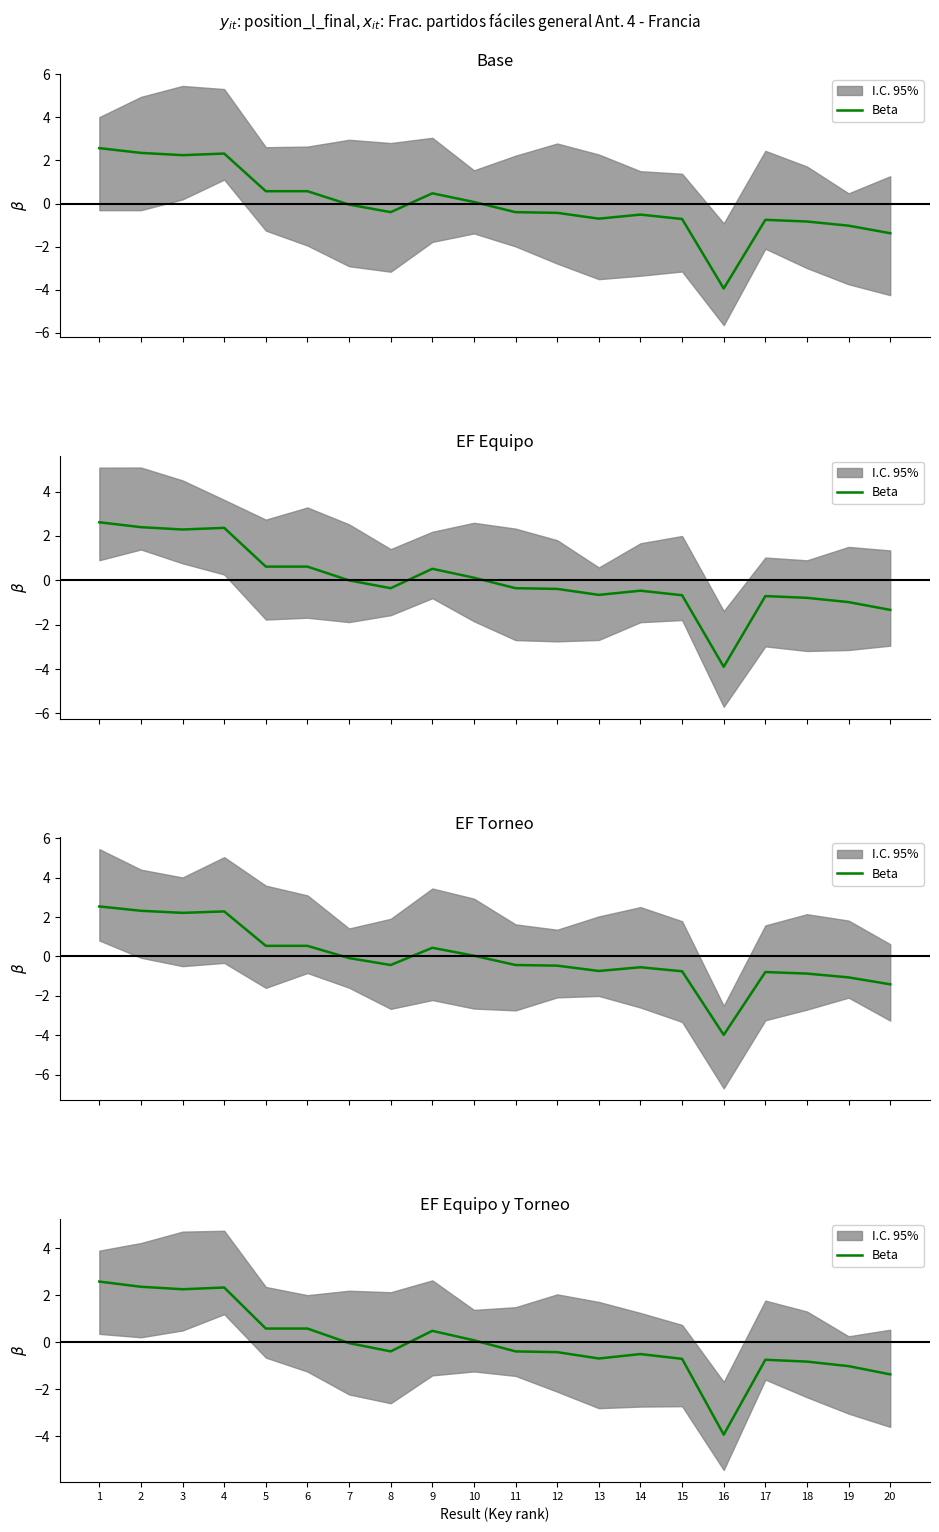

What is the value of the 15th point from the left?

-0.7